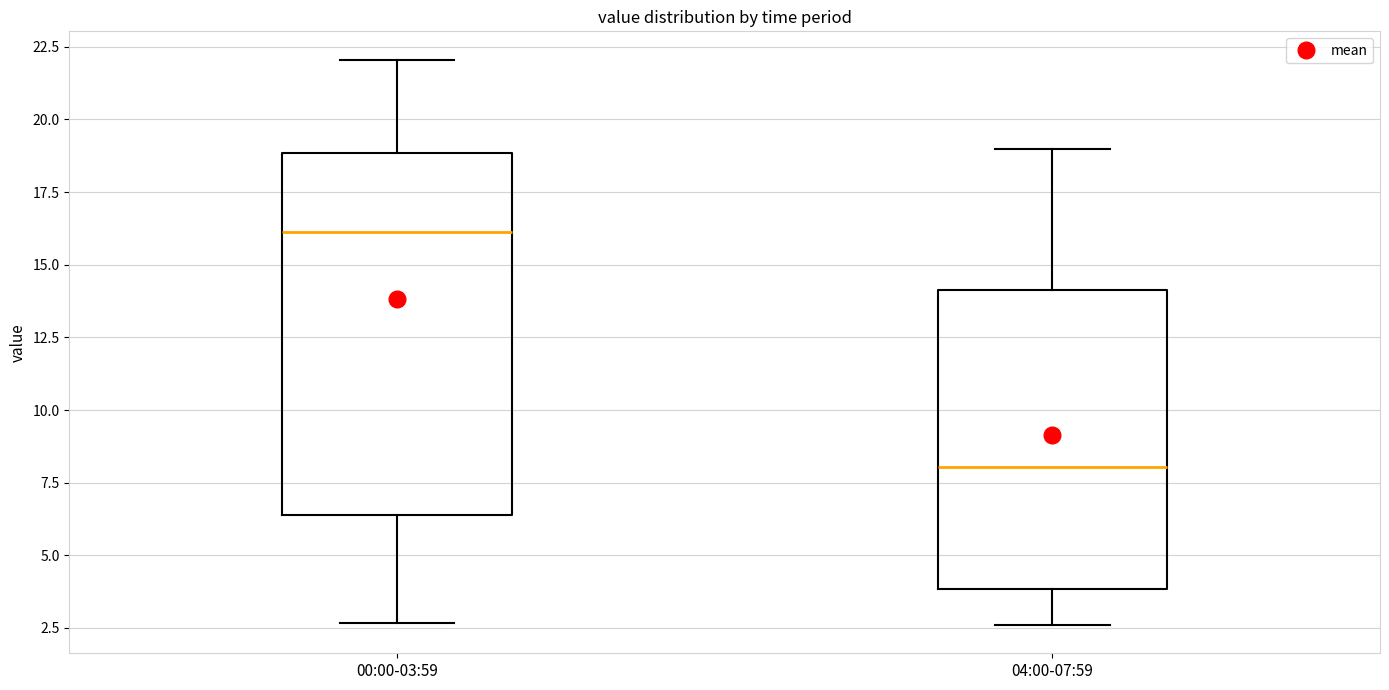

Which box's median line is the highest?

00:00-03:59